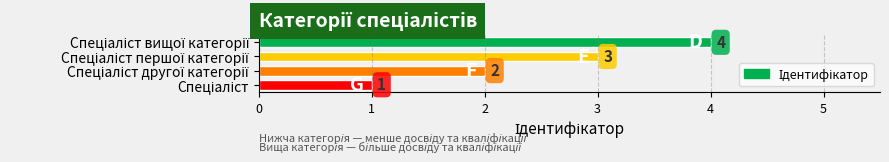

Are the bars grouped side by side (vs. stacked)?

No